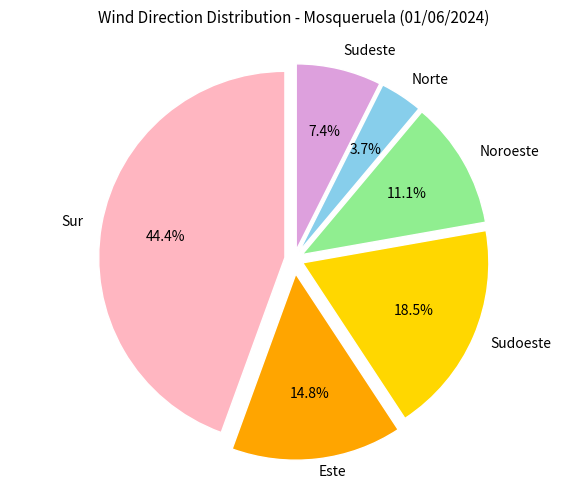

How many segments does this pie chart have?

6